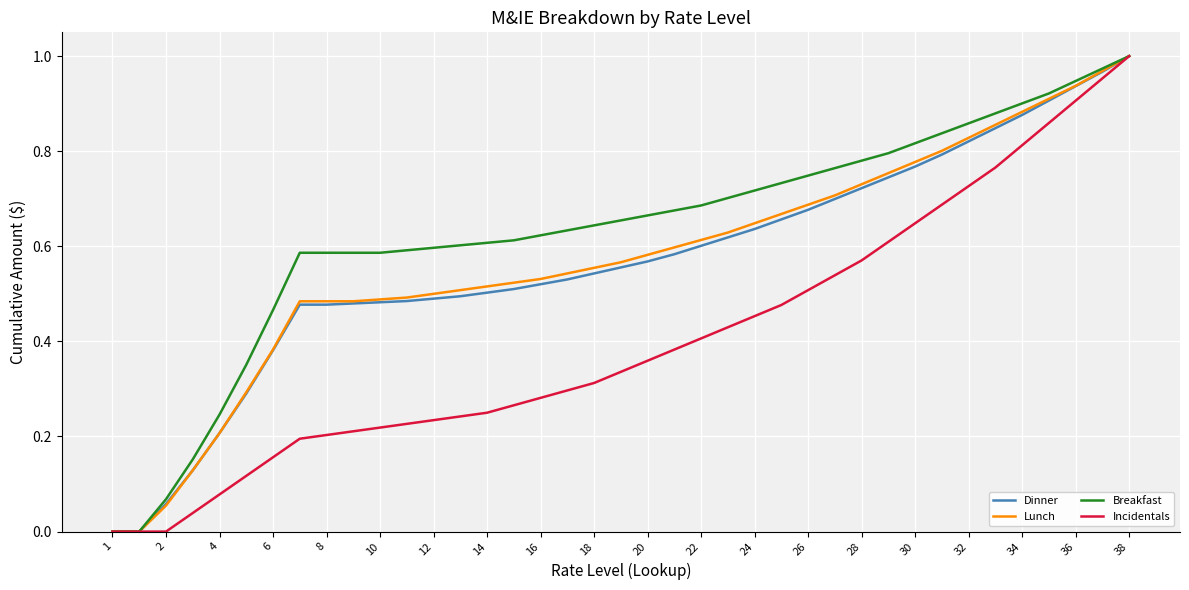

Which series has the largest total across all categories?

Breakfast